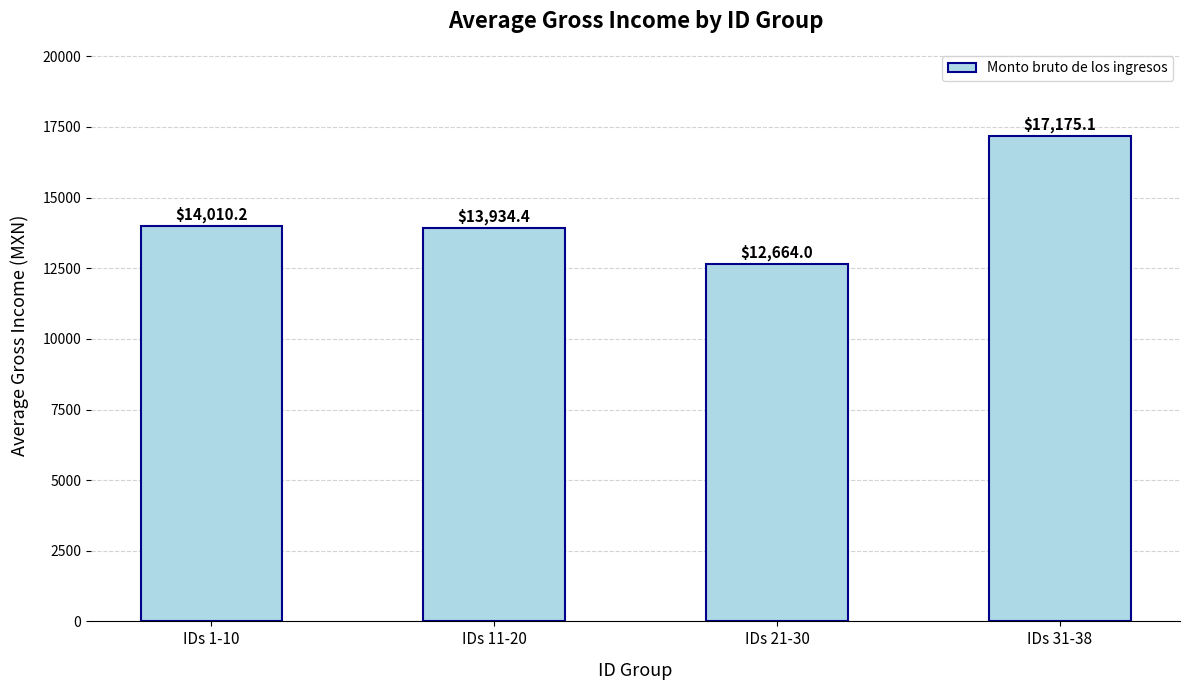

What is the approximate value at IDs 31-38?

17175.1